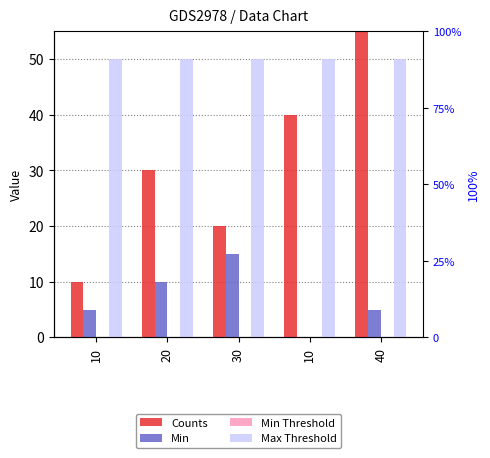

Read the Counts value at 30, to the nearest 10.

20